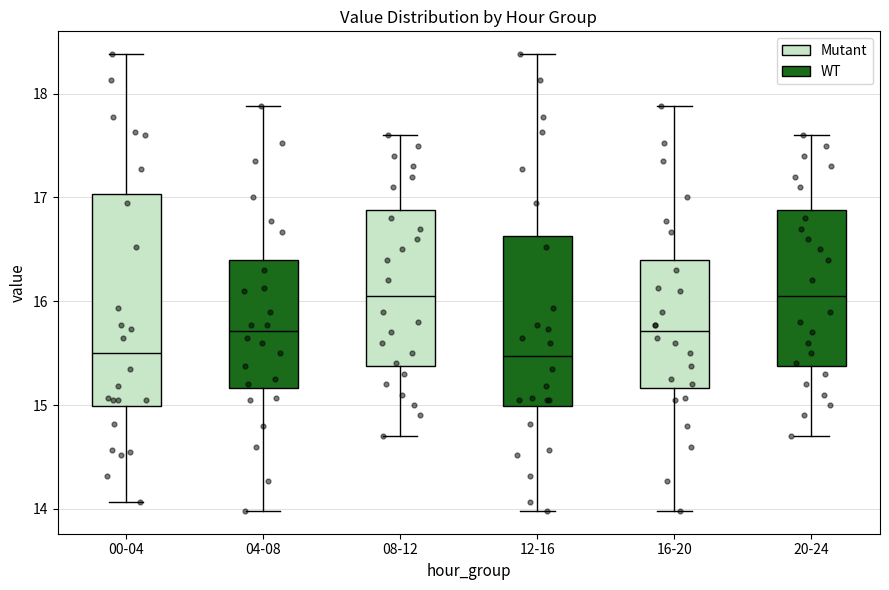

Which box is the tallest, from its lower edge to its upper edge?

00-04